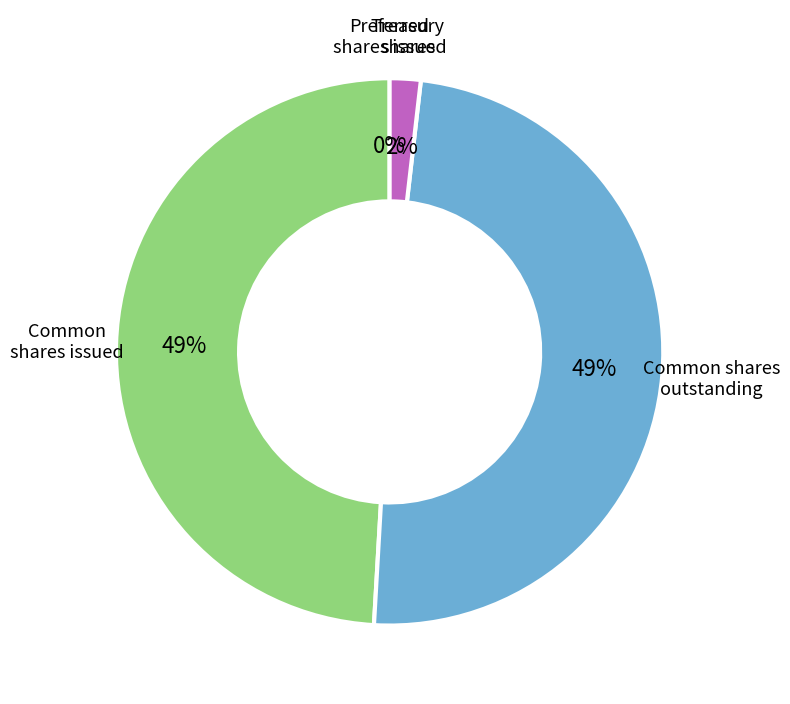

To the nearest percent, what is the difference between the largest and smallest slice percentages?

49%